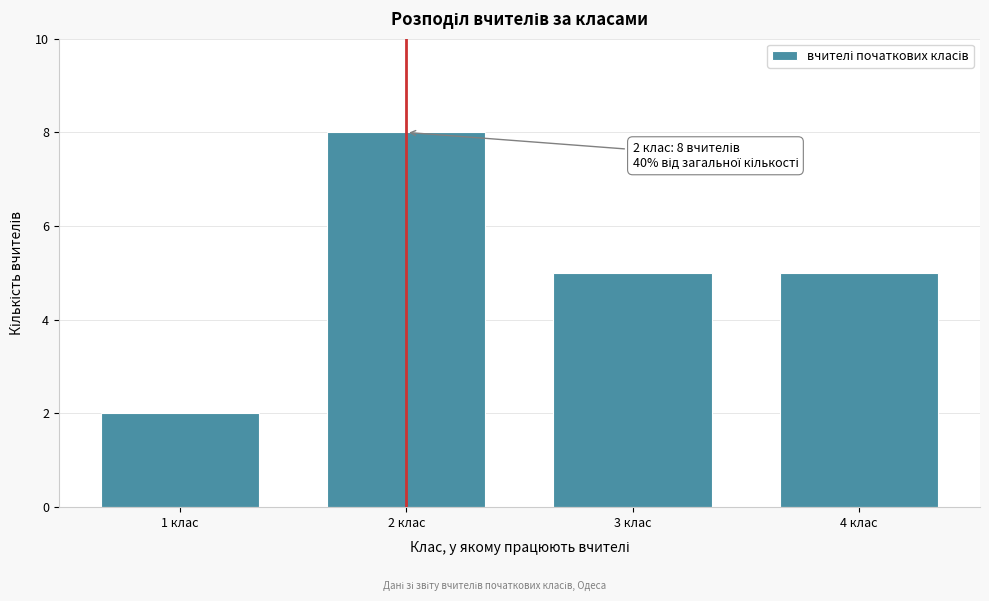

Reading left to right, extract all data points from this chart.

1 клас=2	2 клас=8	3 клас=5	4 клас=5